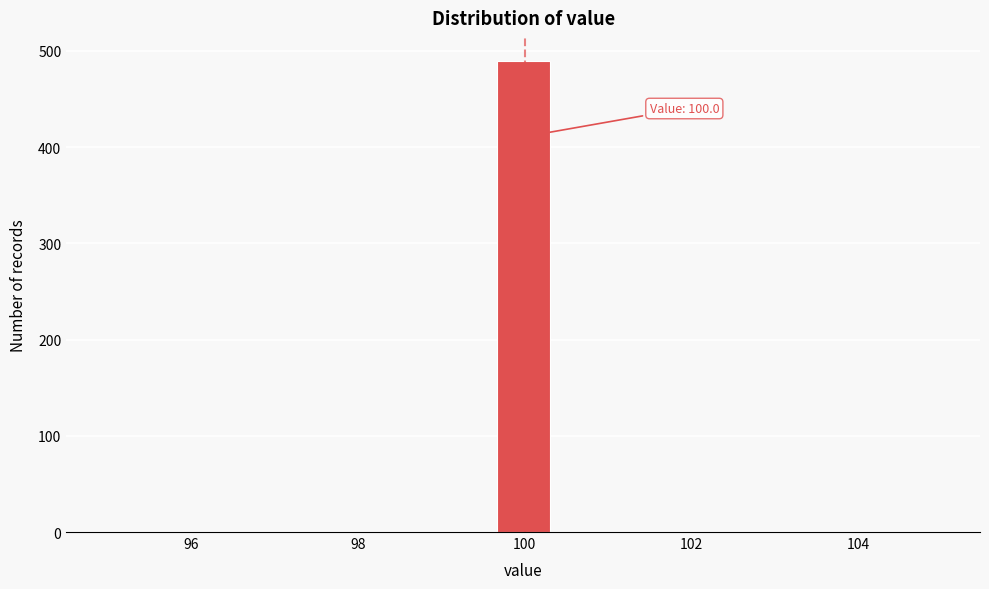

Read against the x-axis, roughly where is the centre of the tallest bar?

100.0